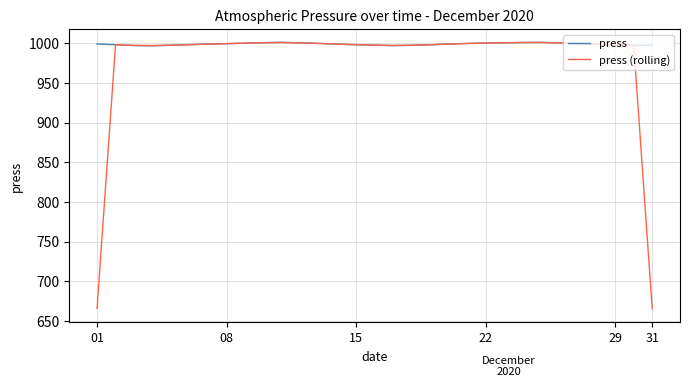

What is the sum of all press (rolling) values?

30303.4